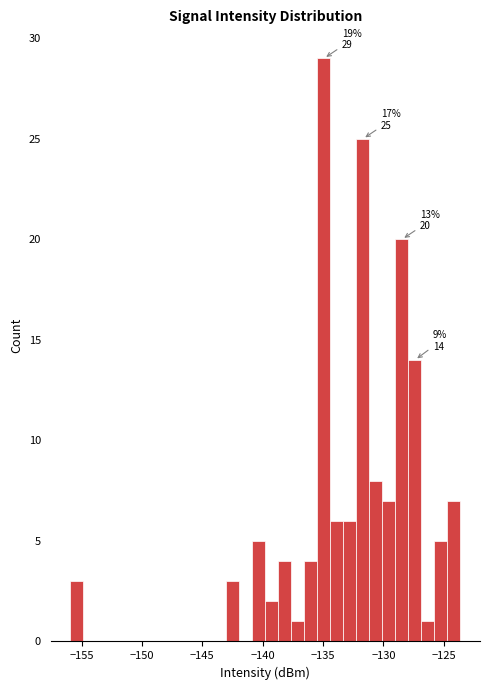

Around what value on the x-axis is the tallest bar? Give the approximate position of its centre, as read against the axis.

-135.0